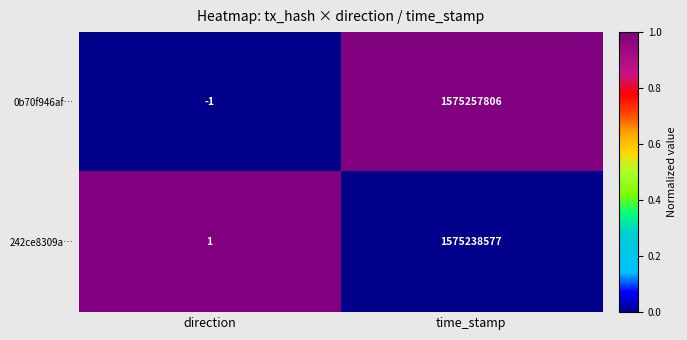

Reading left to right, transcribe all the data shown in this chart.

0b70f946af…: direction=-1	time_stamp=1575257806
242ce8309a…: direction=1	time_stamp=1575238577